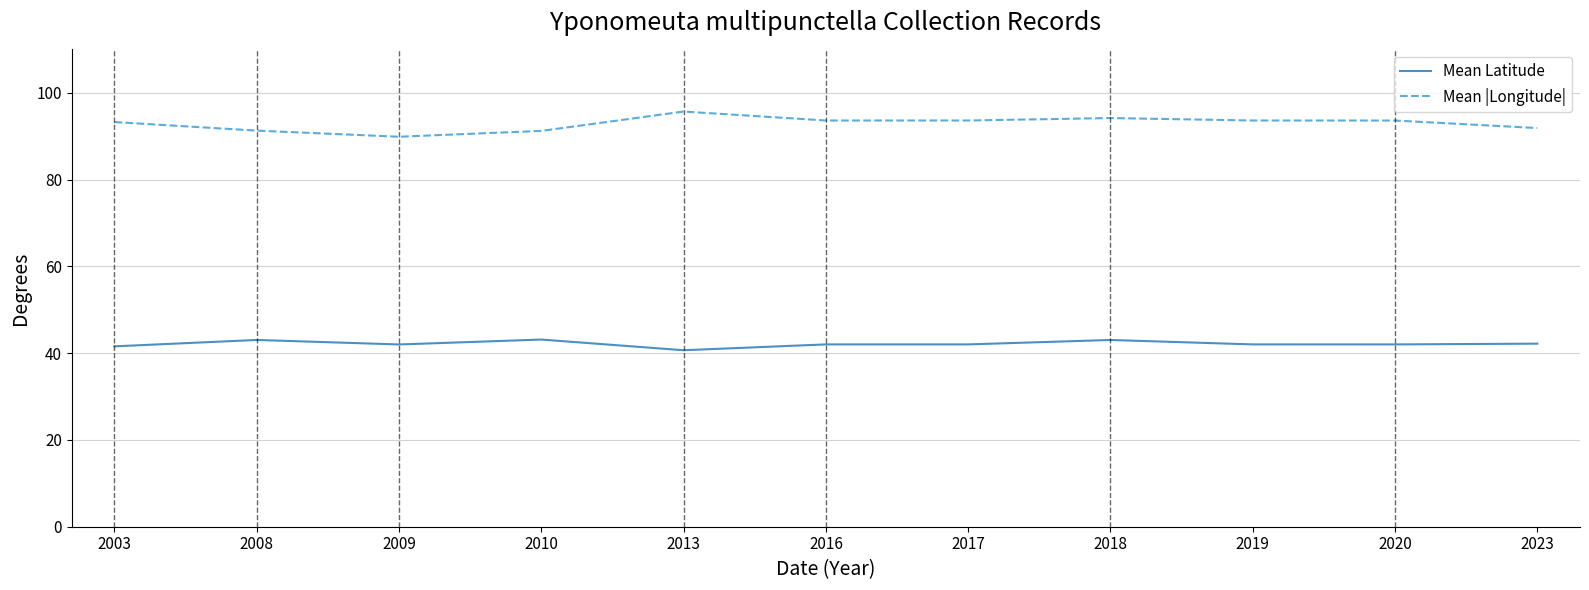

What is the total value across all series at 2008?

134.3